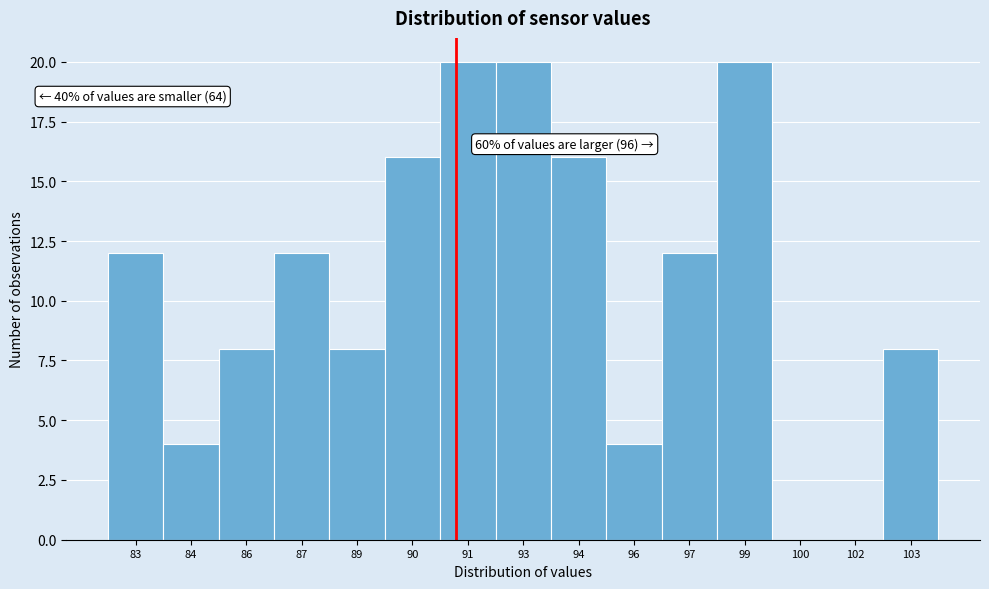

Reading left to right, transcribe all the data shown in this chart.

83=12	84=4	86=8	87=12	89=8	90=16	91=20	93=20	94=16	96=4	97=12	99=20	100=0	102=0	103=8